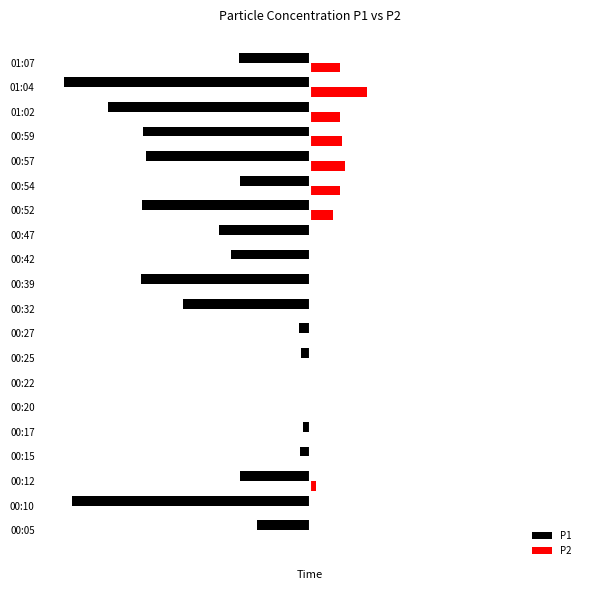

What are all the series names shown in the legend?

P1, P2